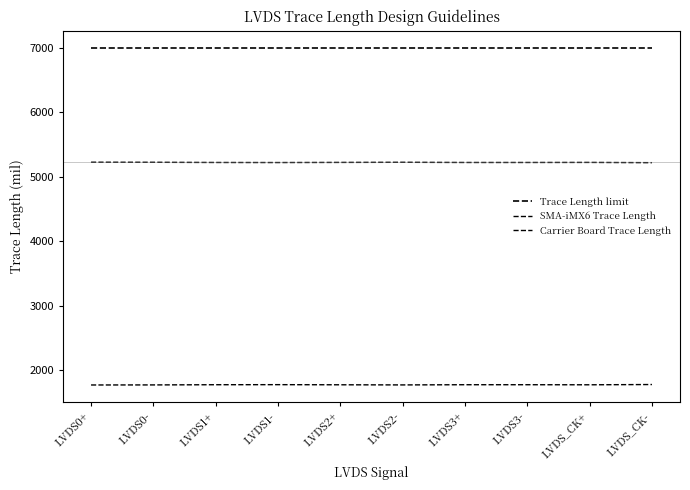

Is the value of Carrier Board Trace Length at LVDS3- greater than the value of SMA-iMX6 Trace Length at LVDS2+?

Yes